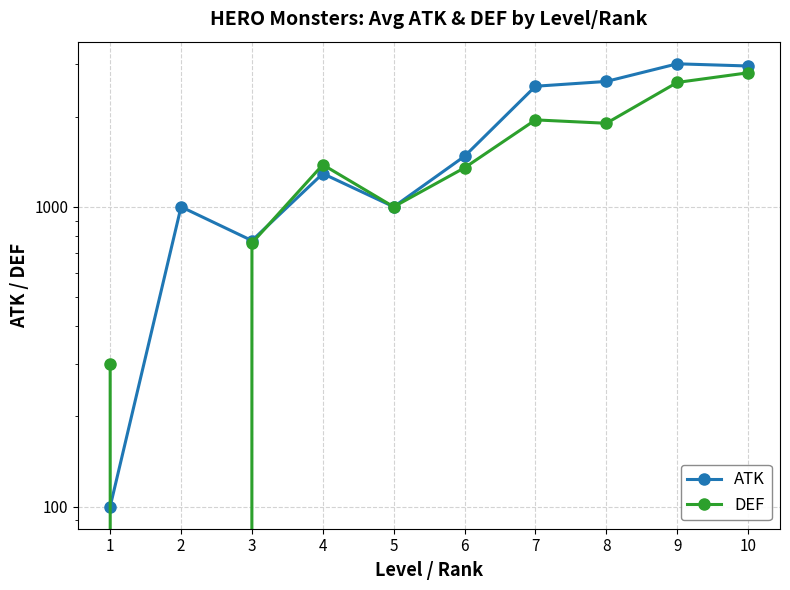

True or false: ATK has more than 2 points higher than both neighbors.

True